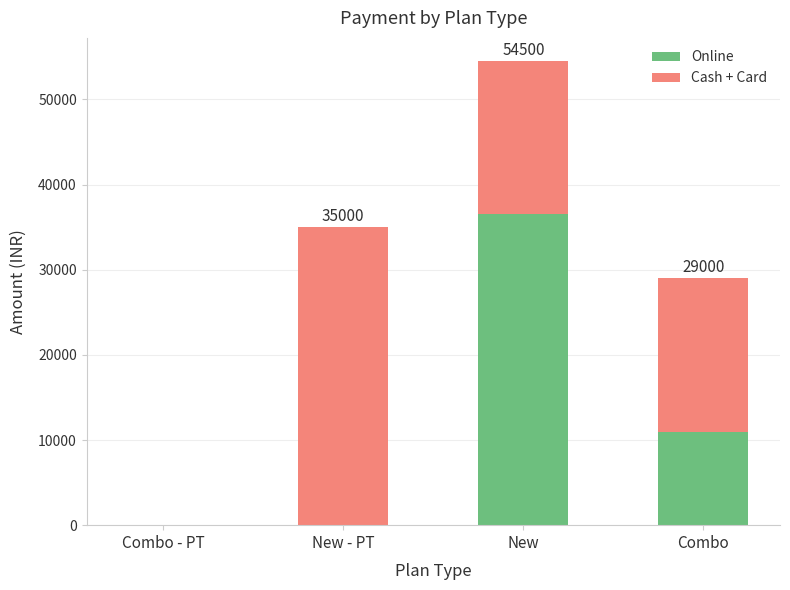

The Online series shows -11560 at Combo - PT. True or false?

False